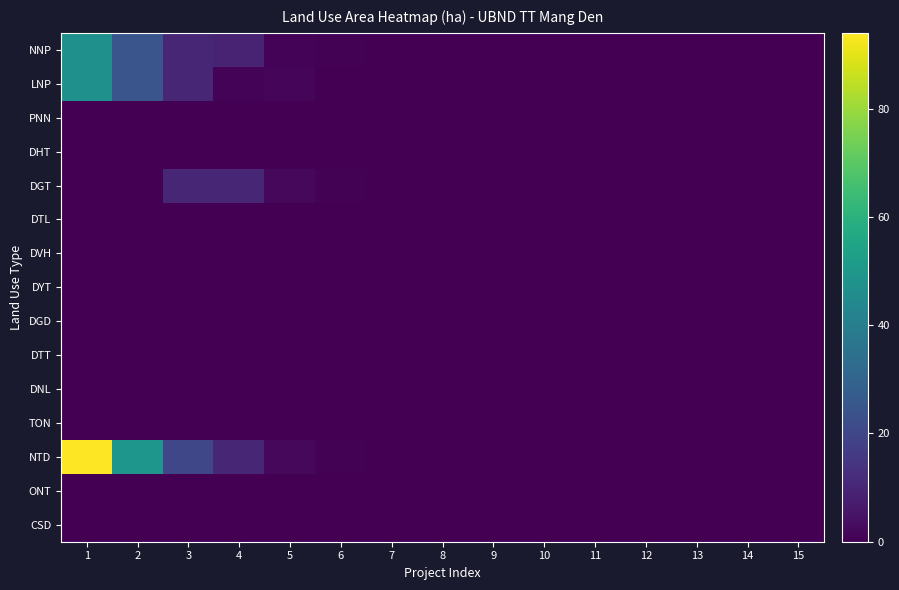

What is the spread (max minus min) of values at 3?

20.0